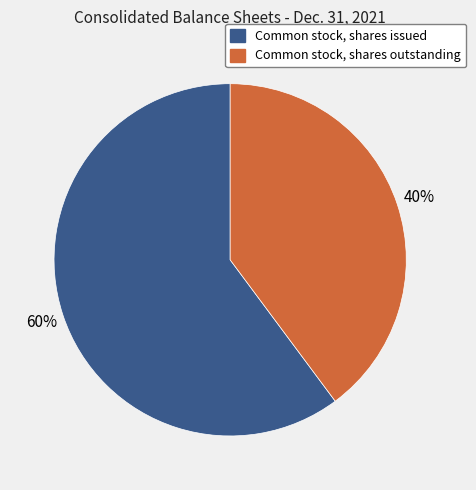

What percentage is the Common stock, shares issued slice, to the nearest percent?

60%